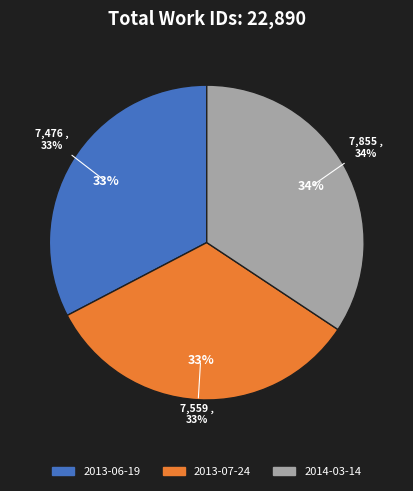

Which has a higher value, 2014-03-14 or 2013-06-19?

2014-03-14